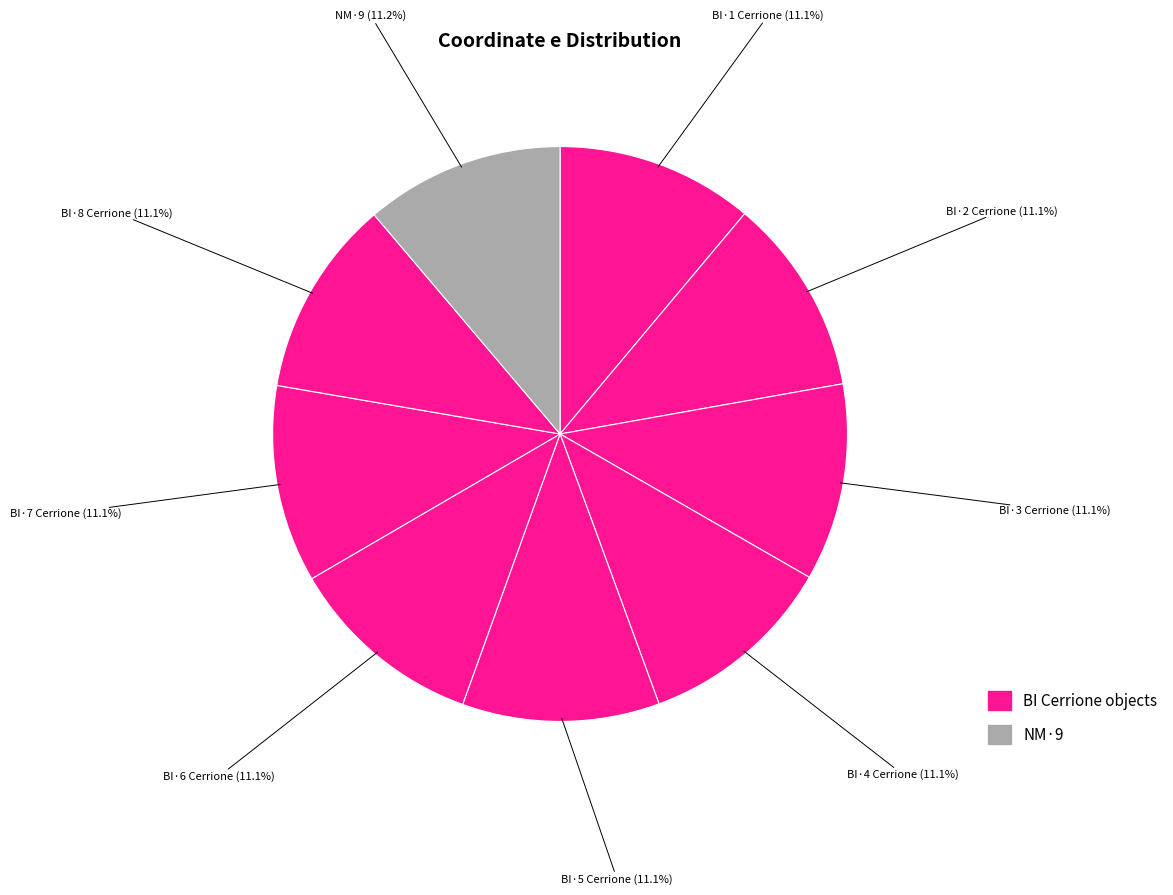

How many slices are in this pie chart?

9